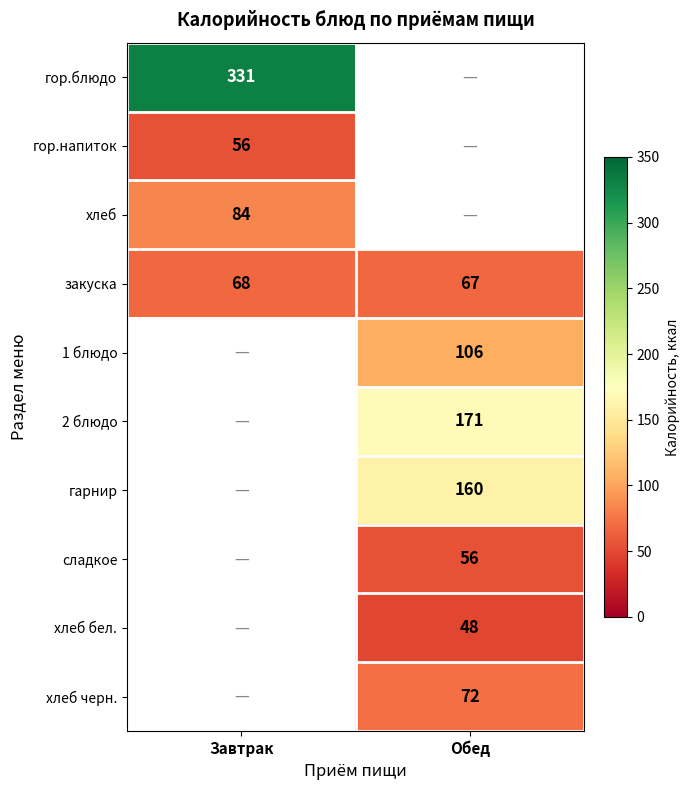

True or false: закуска has a value of 29 at Обед.

False